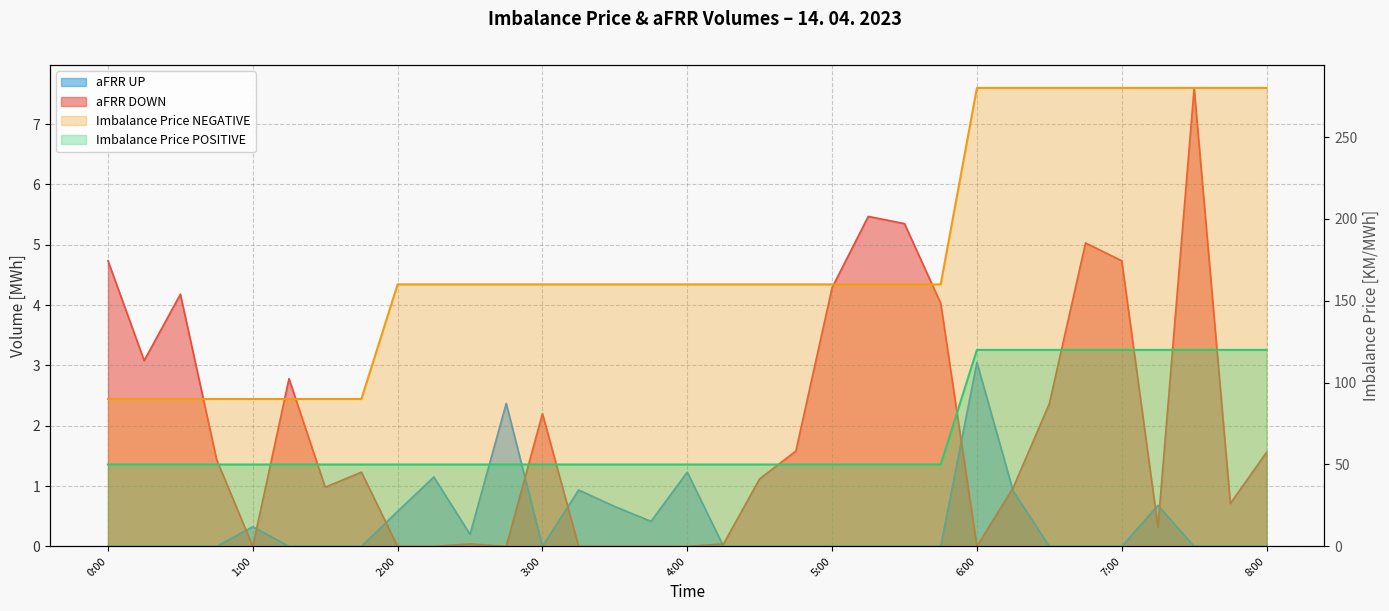

How many intersections are there between aFRR DOWN and aFRR UP?

10